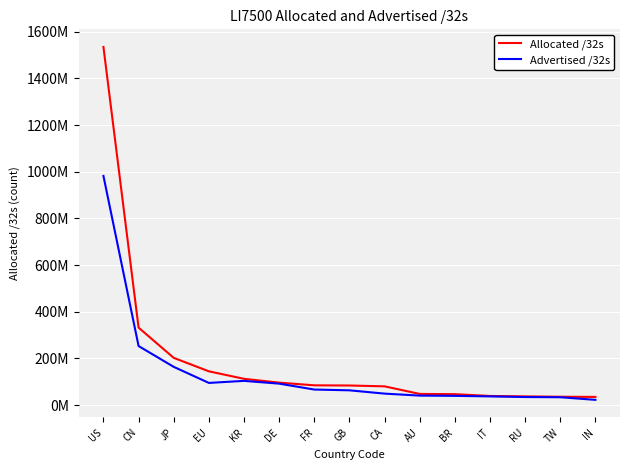

What is the label of the 15th point from the right?

US